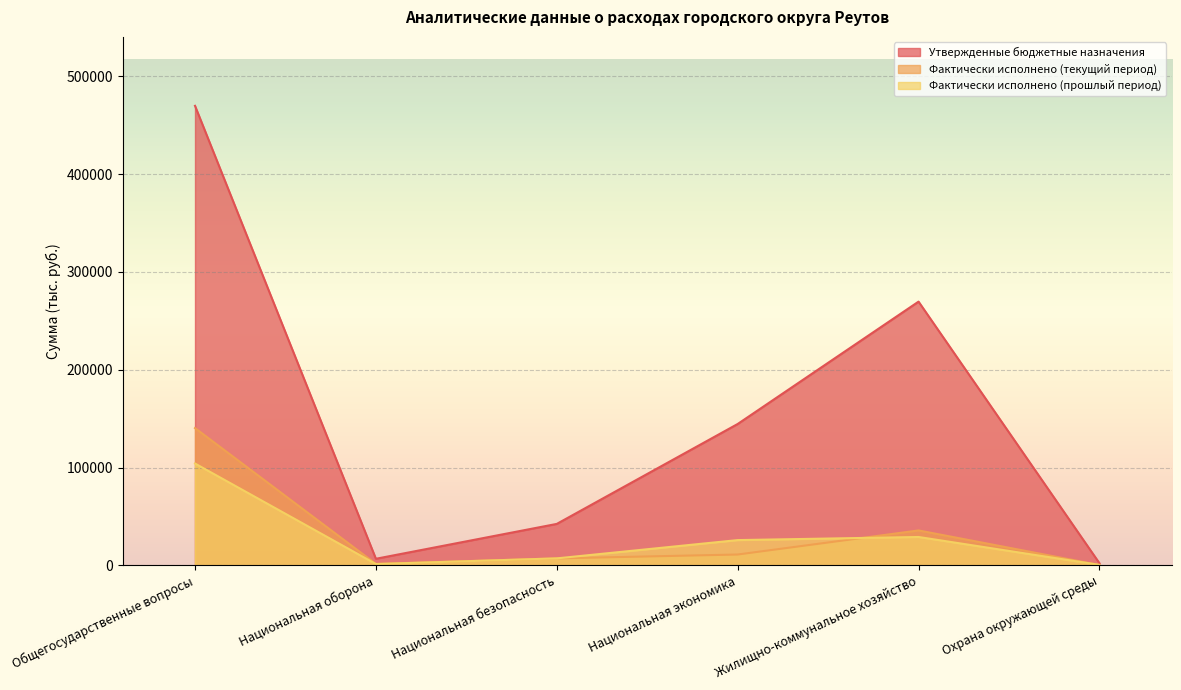

At which category is the sum across all series the highest?

Общегосударственные вопросы